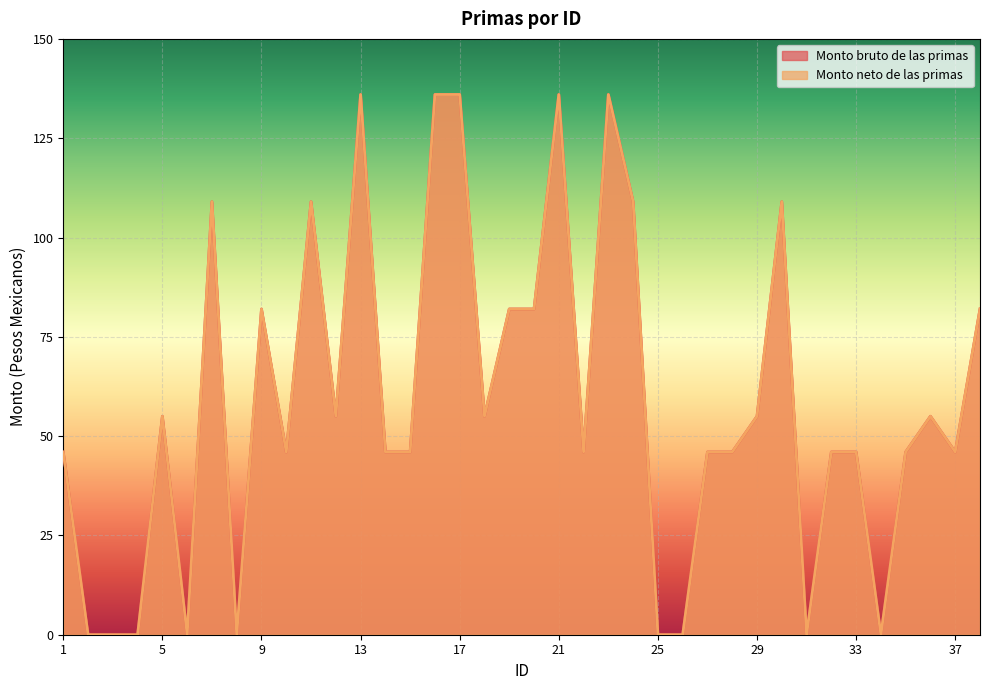

True or false: Monto neto de las primas has more than 2 interior local peaks.

True